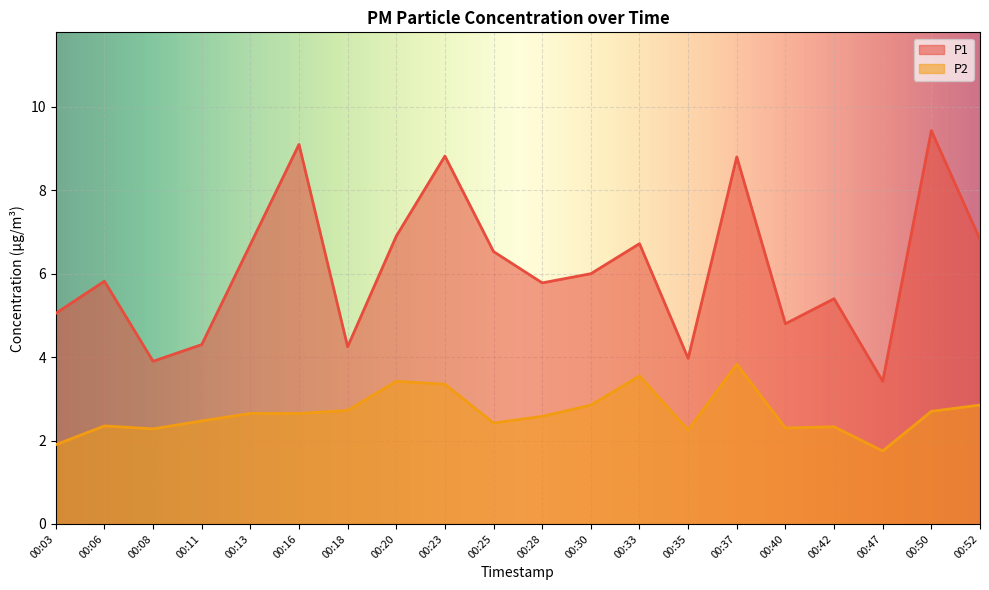

Does the chart display data point markers on the line(s)?

No